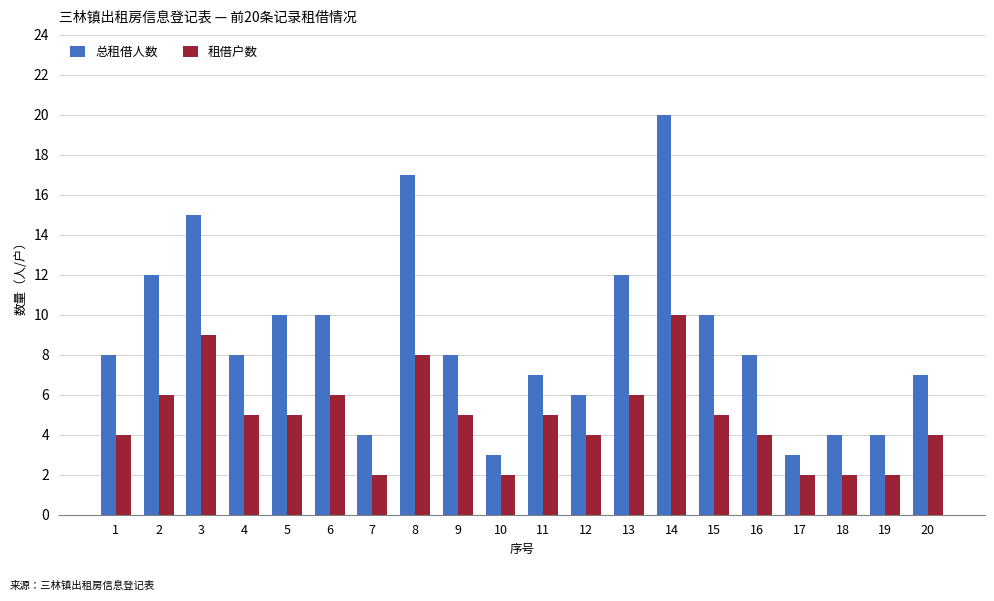

Which series changed the most between 7 and 16?

总租借人数